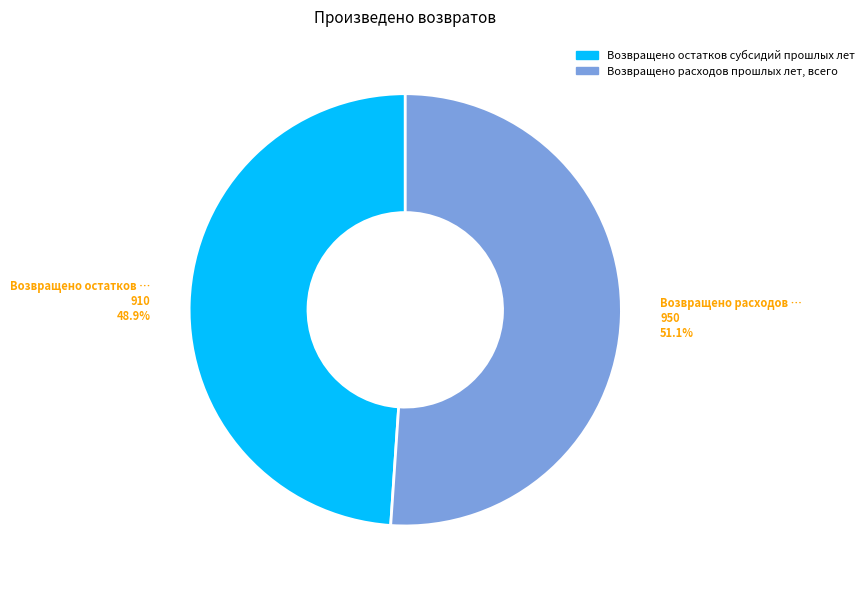

To the nearest percent, what is the average slice percentage?

50%